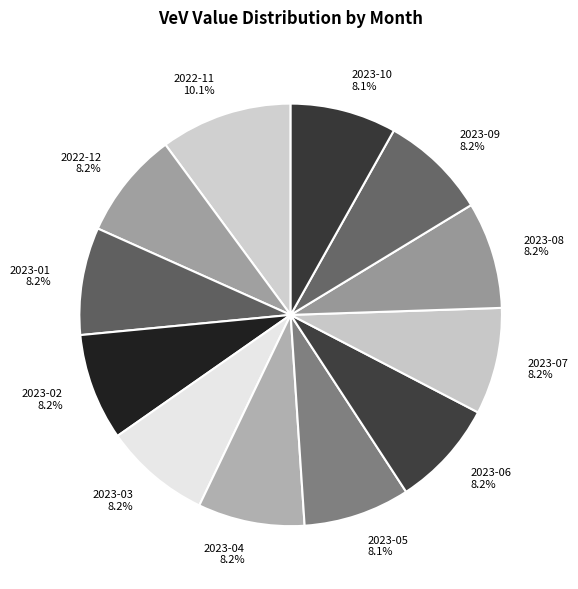

To the nearest percent, what portion does 2023-02 represent?

8%